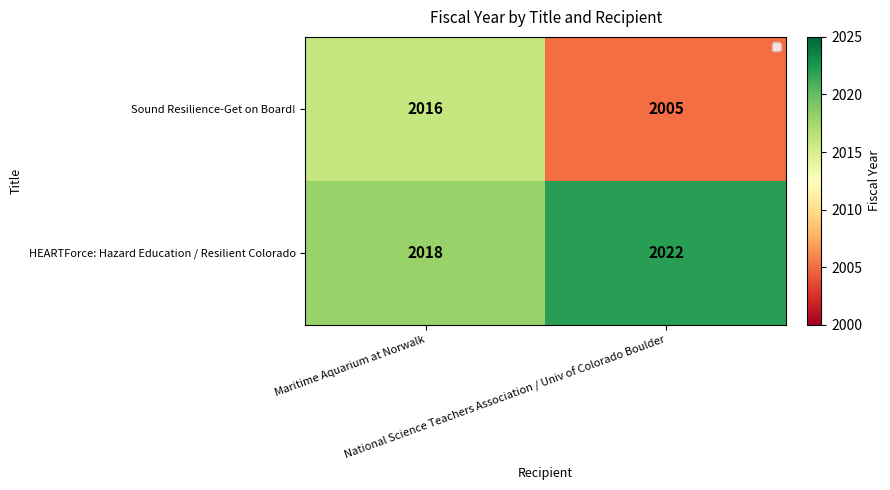

What value does the Sound Resilience-Get on Board! series have at National Science Teachers Association / Univ of Colorado Boulder?

2005